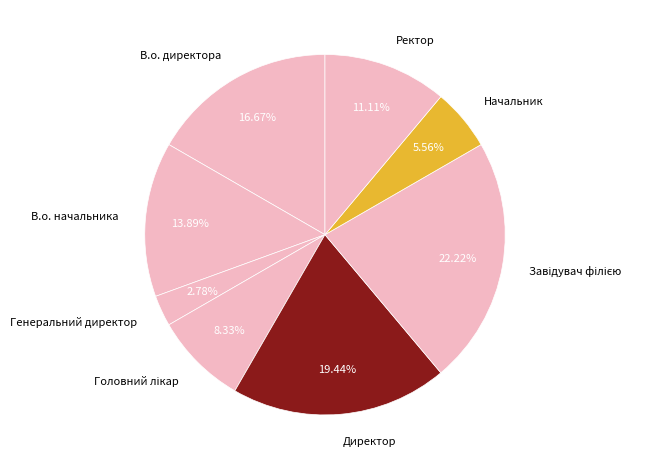

Is the sum of Ректор and В.о. директора greater than half?

No